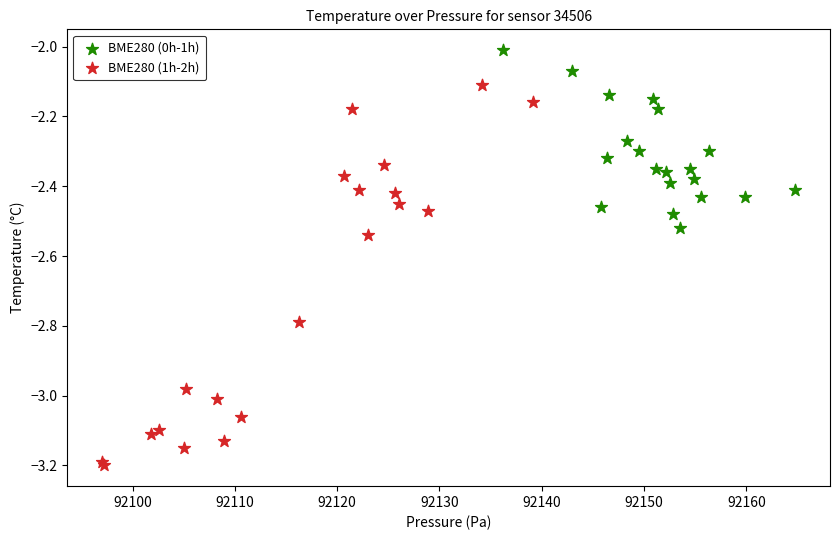

Which series contains the lowest Y value?

BME280 (1h-2h)